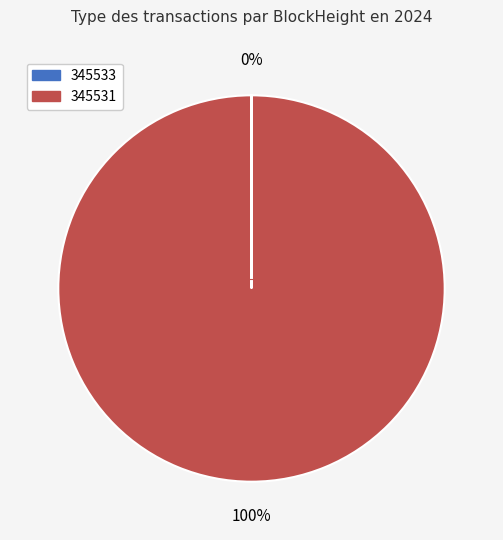

Which slice is the largest?

345531